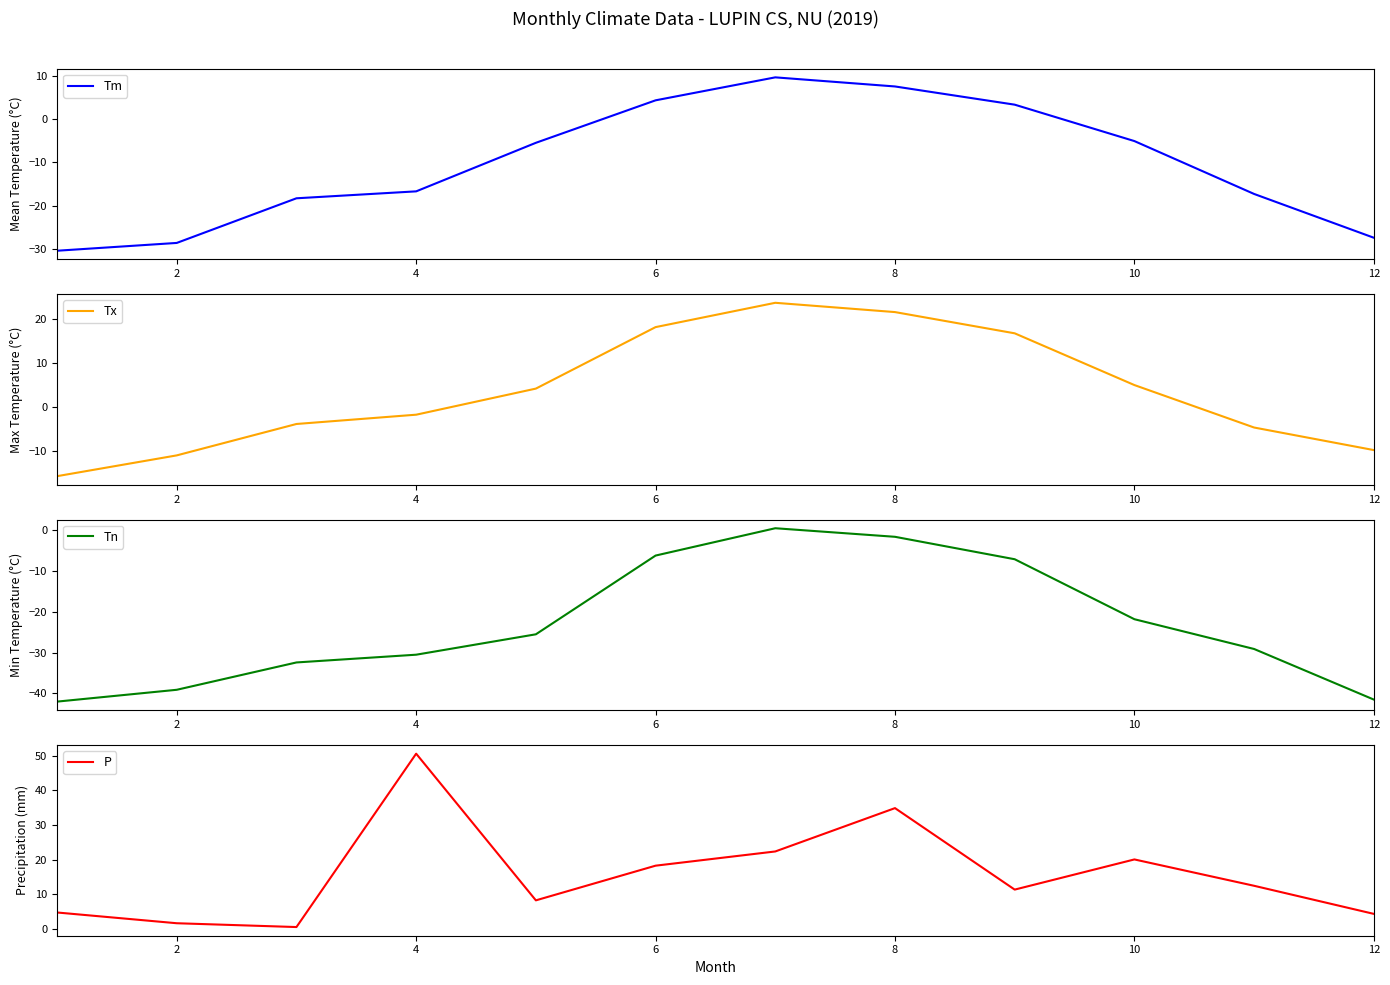

What is the maximum value for Tx?

23.6